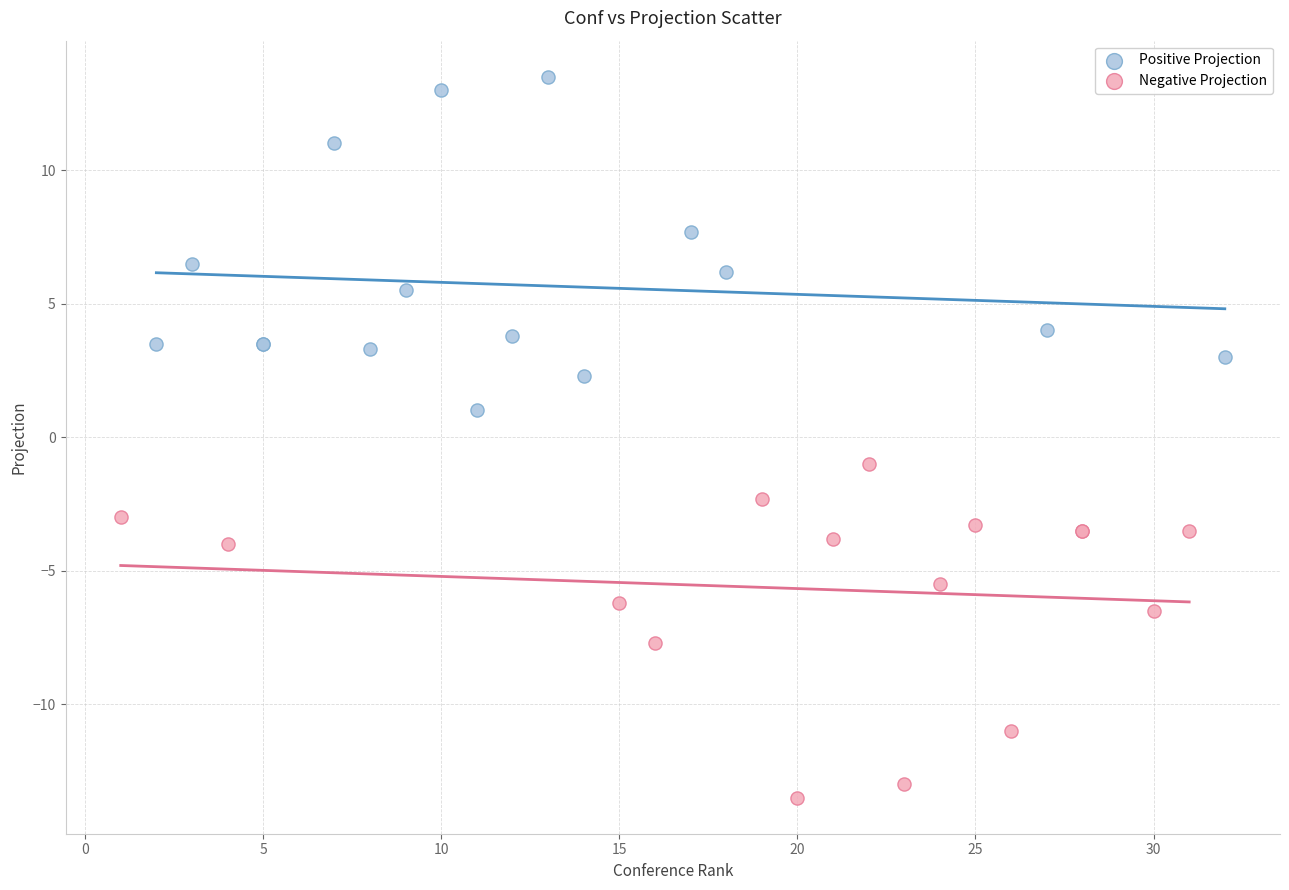

What are all the series names shown in the legend?

Positive Projection, Negative Projection